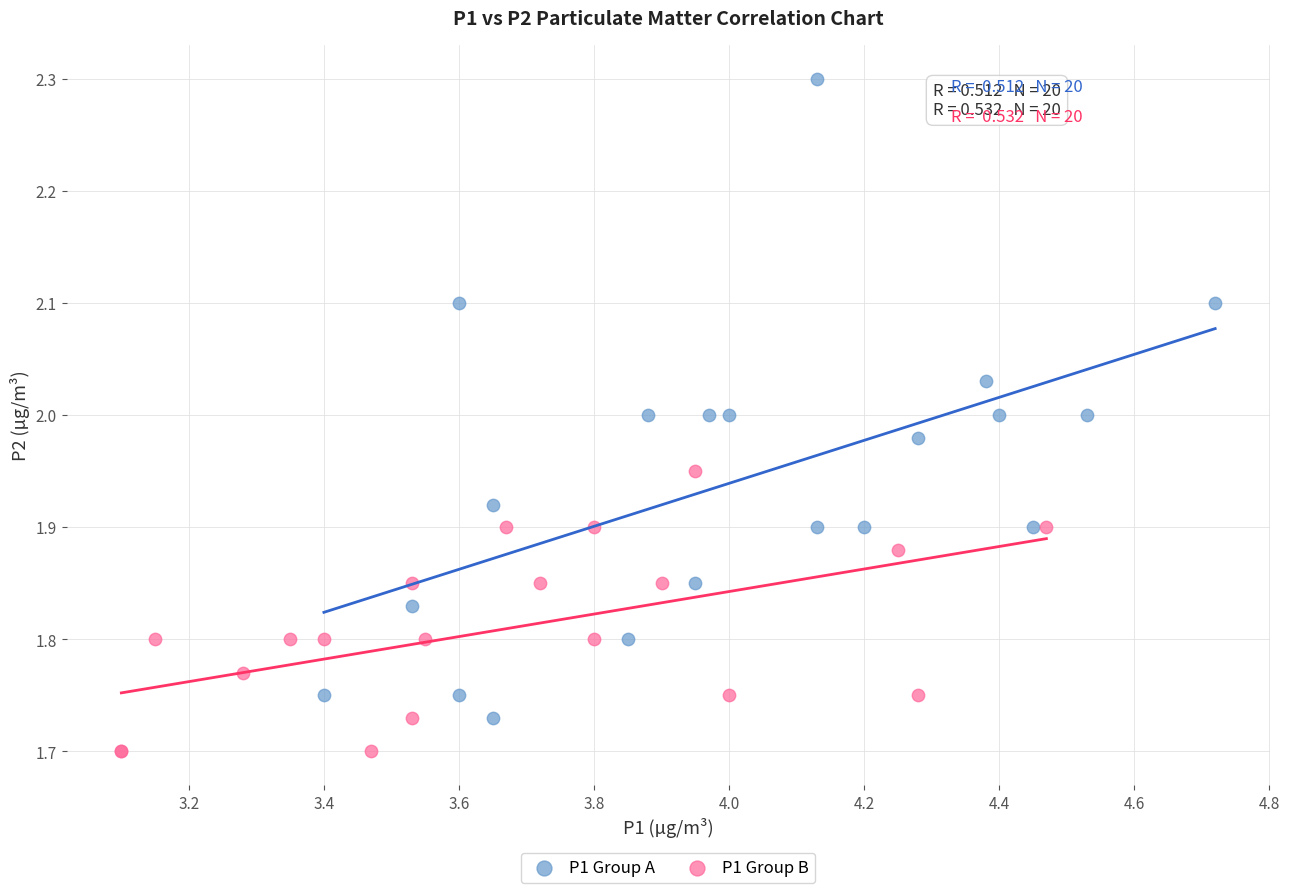

What are all the series names shown in the legend?

P1 Group A, P1 Group B